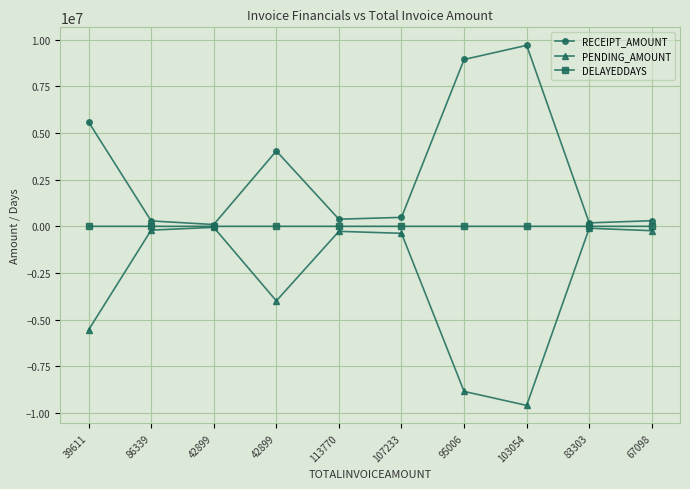

What is the total value across all series at 67098?

67163